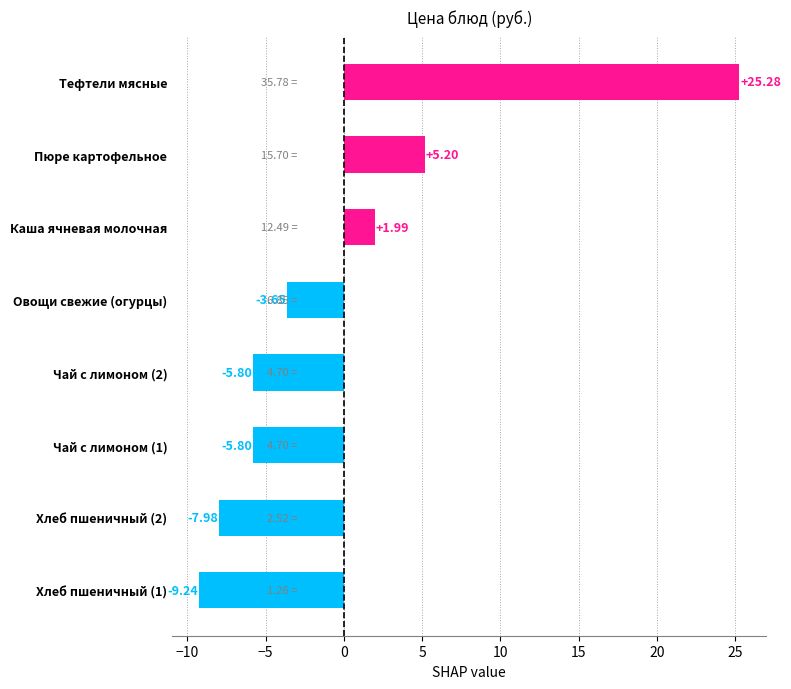

What is the change in value from Хлеб пшеничный (2) to Чай с лимоном (2)?

+2.2